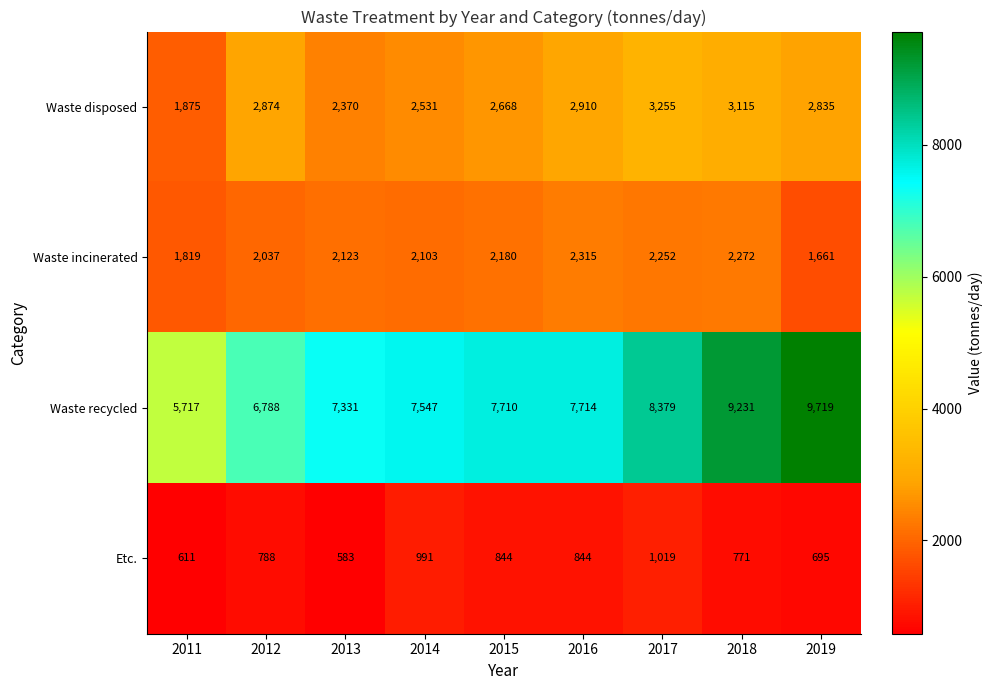

Which series has the largest total across all categories?

Waste recycled